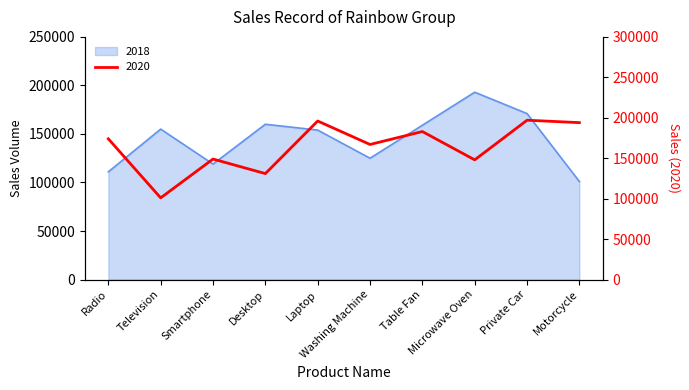

How many interior local peaks does the 2020 series have?

4